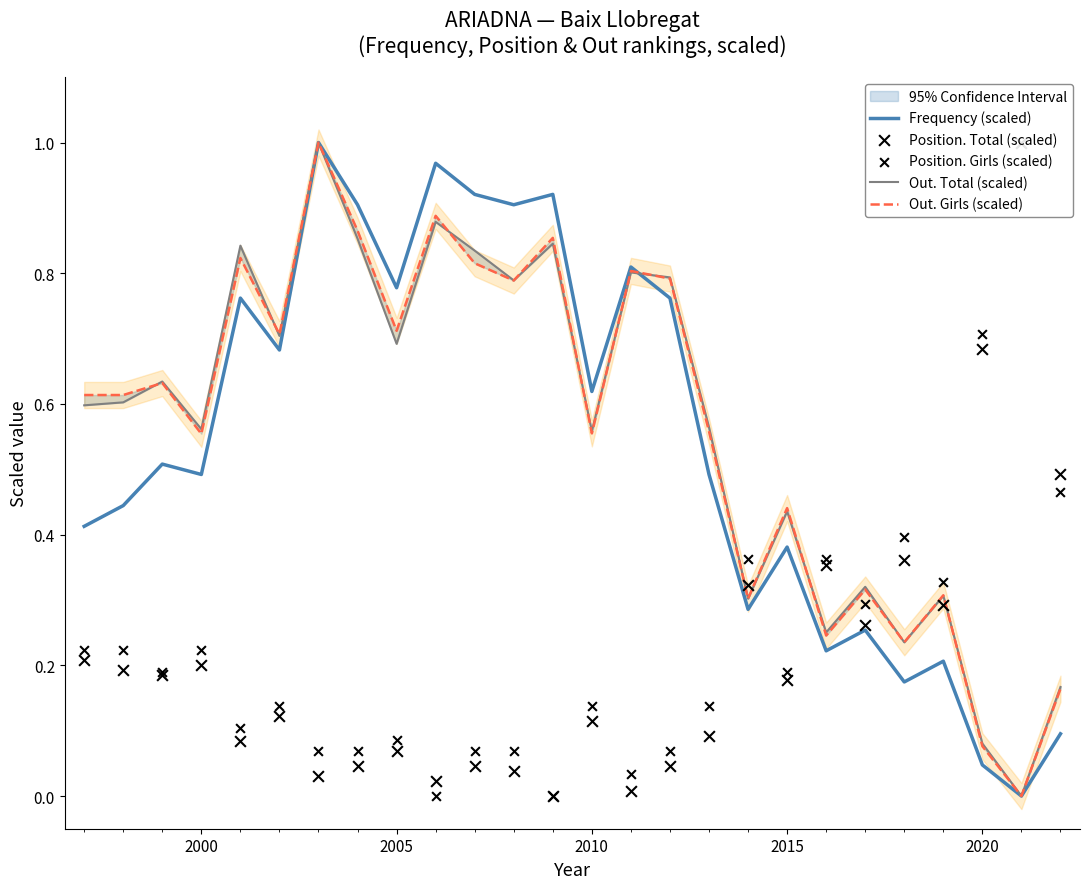

What are all the series names shown in the legend?

Frequency (scaled), Out. Total (scaled), Out. Girls (scaled), Position. Total (scaled), Position. Girls (scaled)